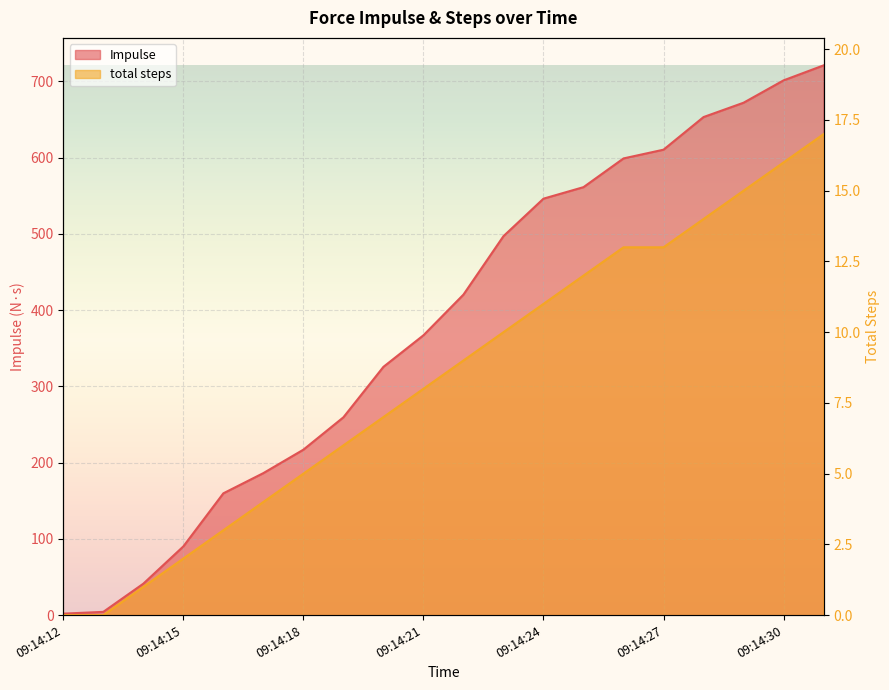

How many distinct data groups are displayed?

2